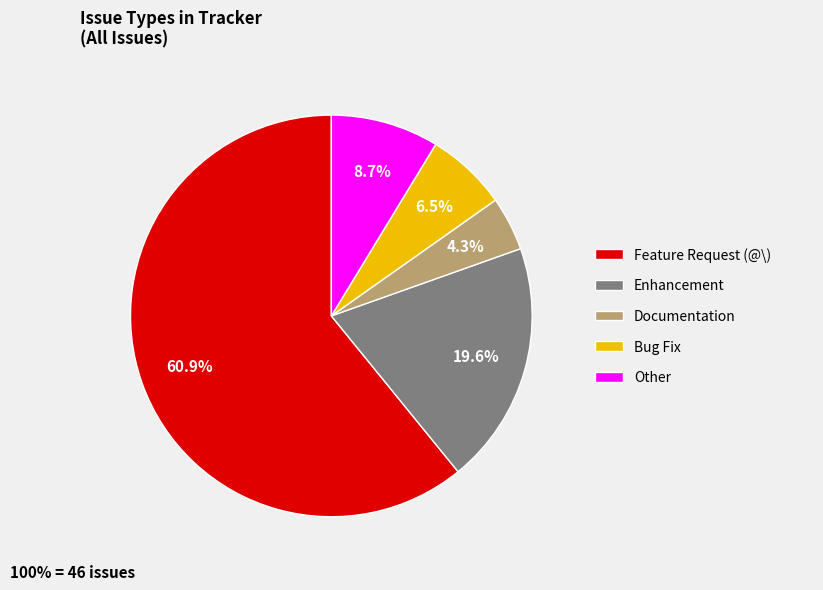

To the nearest percent, what is the difference between the largest and smallest slice percentages?

57%